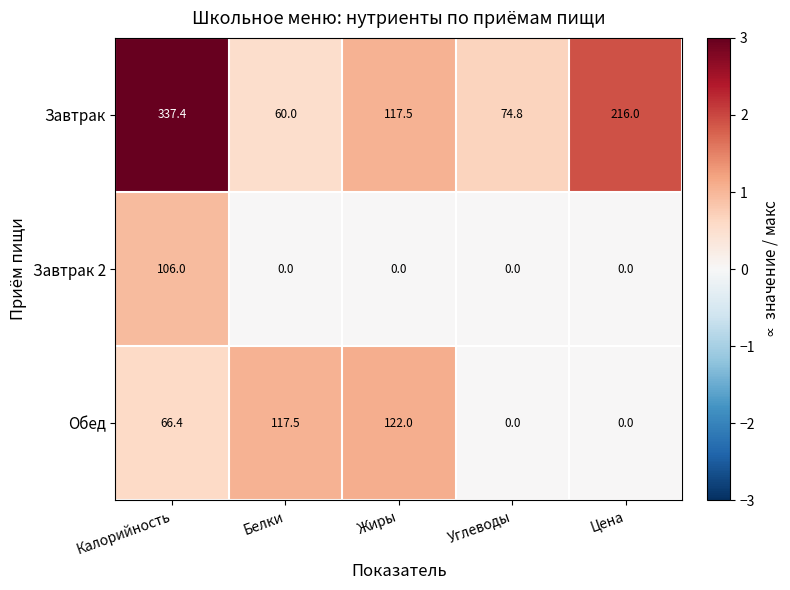

Reading left to right, what are all the values shown in this chart?

Завтрак: 337.4	60.0	117.5	74.8	216.0
Завтрак 2: 106.0	0.0	0.0	0.0	0.0
Обед: 66.4	117.5	122.0	0.0	0.0